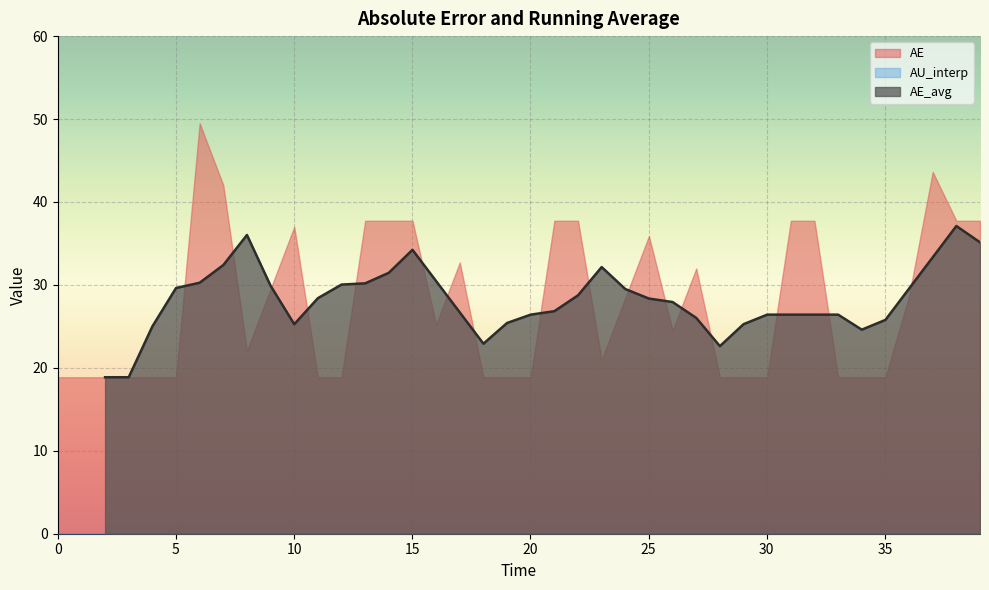

What is the maximum value for AE_avg?

37.1